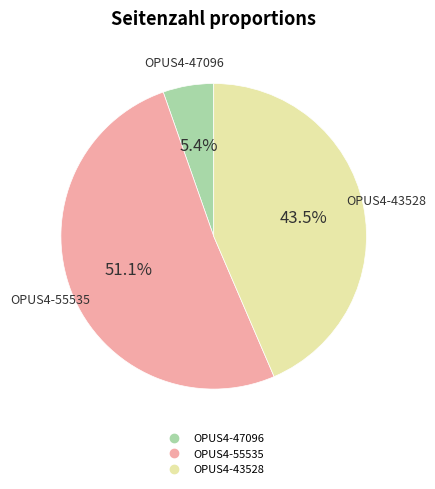

Does any single category account for the majority?

Yes